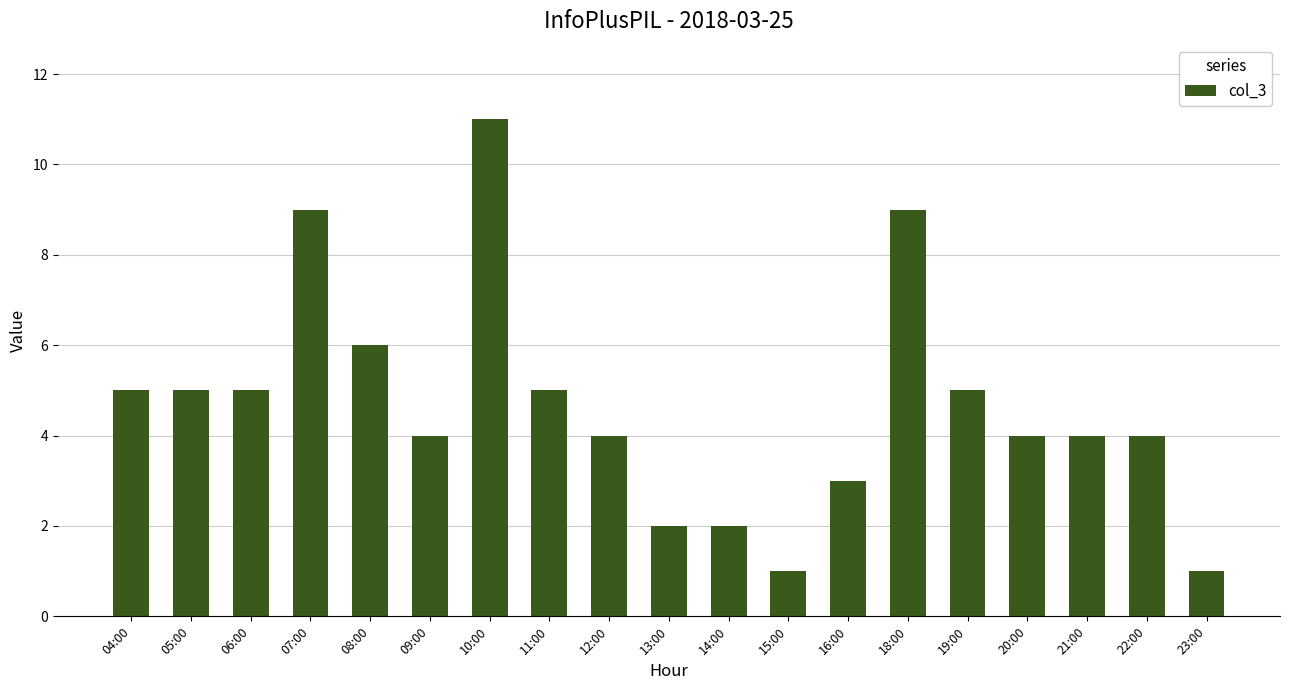

What is the maximum value shown in the chart?

11